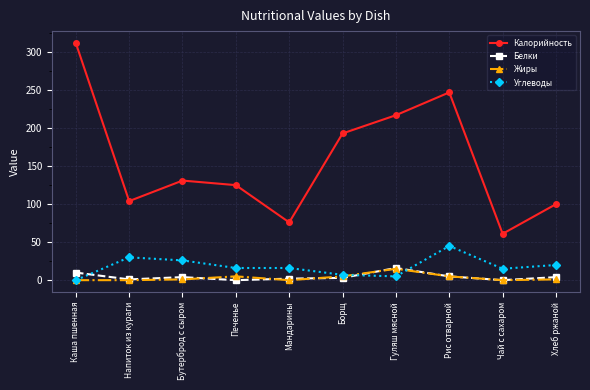

What is the difference between the maximum and minimum values in the Углеводы series?

45